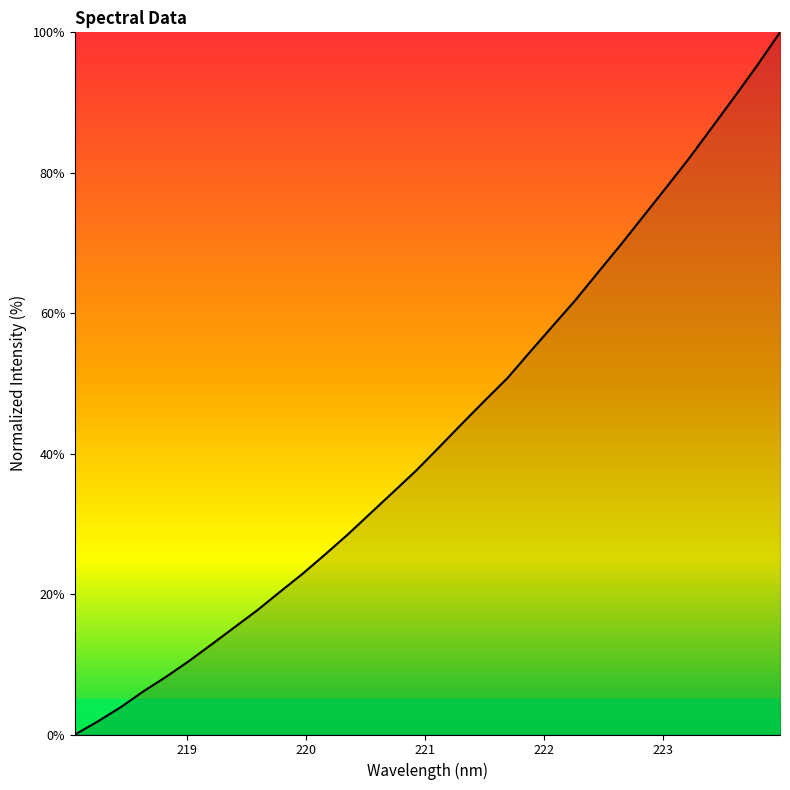

True or false: the data has more than 2 interior local peaks.

False